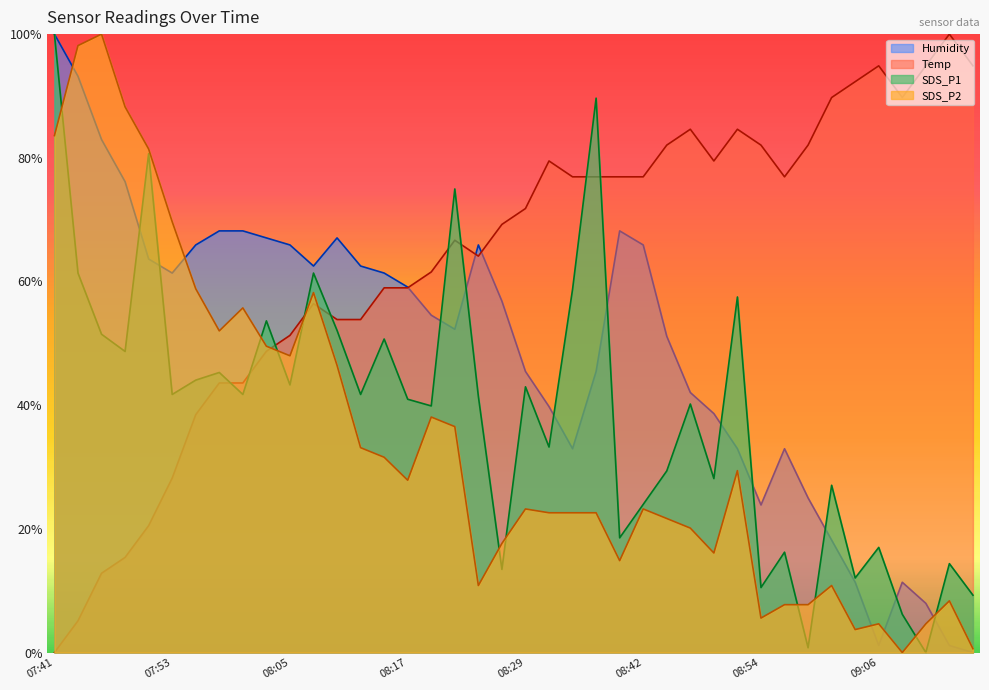

List the series in order of their peak value, highest first.

Temp, Humidity, SDS_P1, SDS_P2